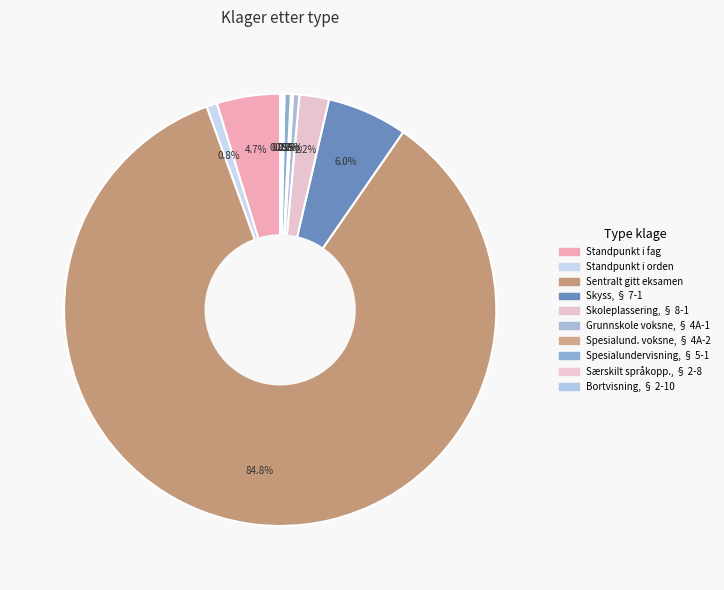

How many slices are in this pie chart?

10